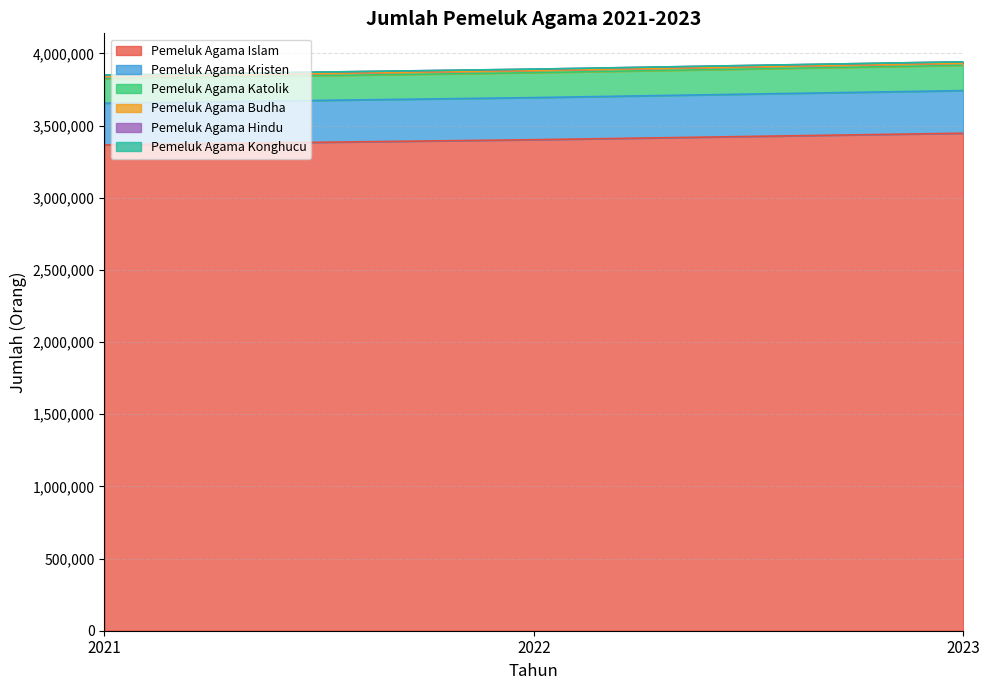

What is the maximum value for Pemeluk Agama Islam?

3446652